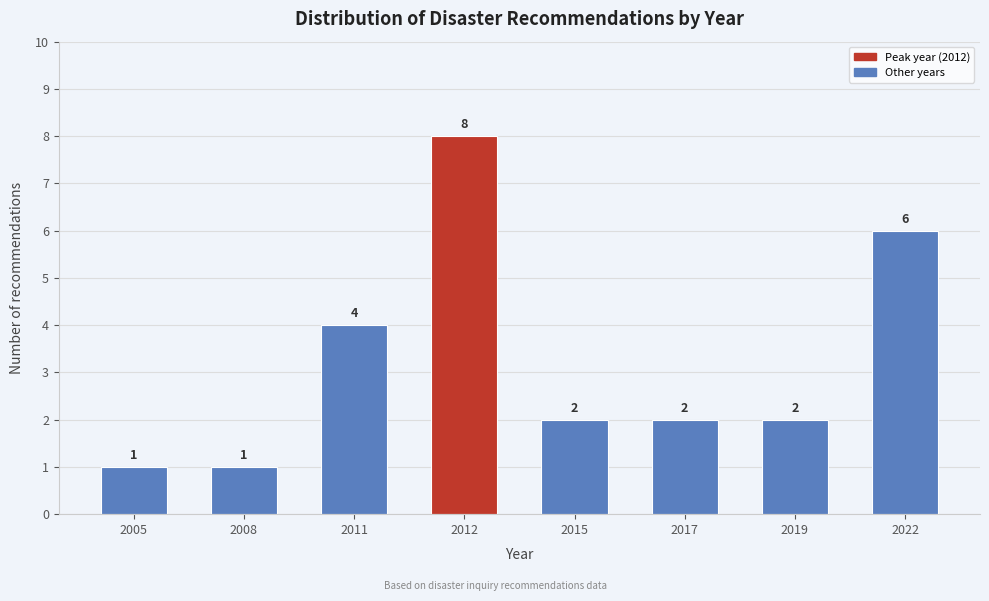

Reading left to right, extract all data points from this chart.

2005=1	2008=1	2011=4	2012=8	2015=2	2017=2	2019=2	2022=6